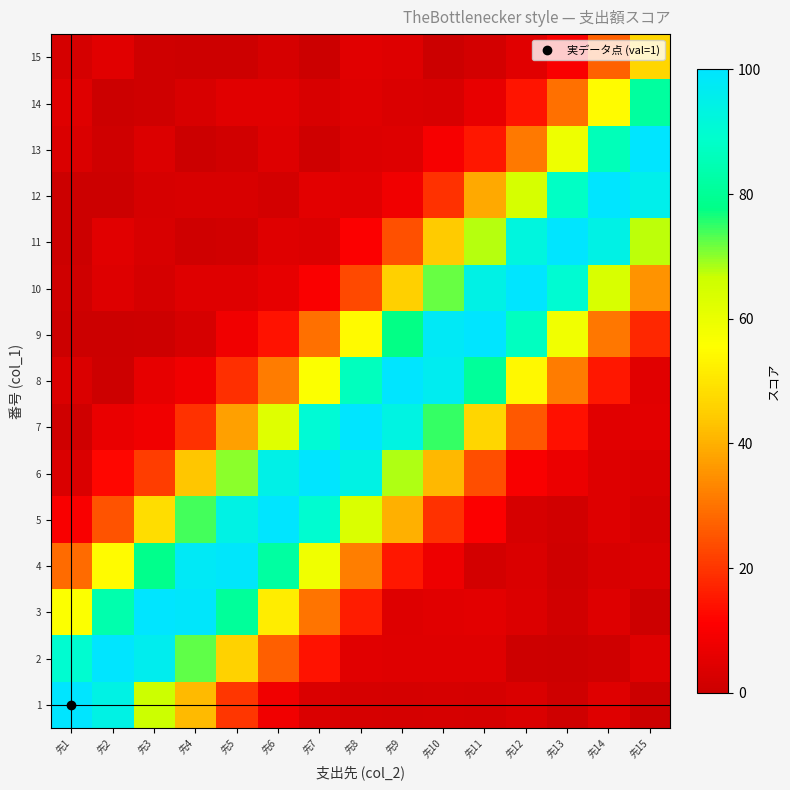

Which category has the lowest value across all series?

先2